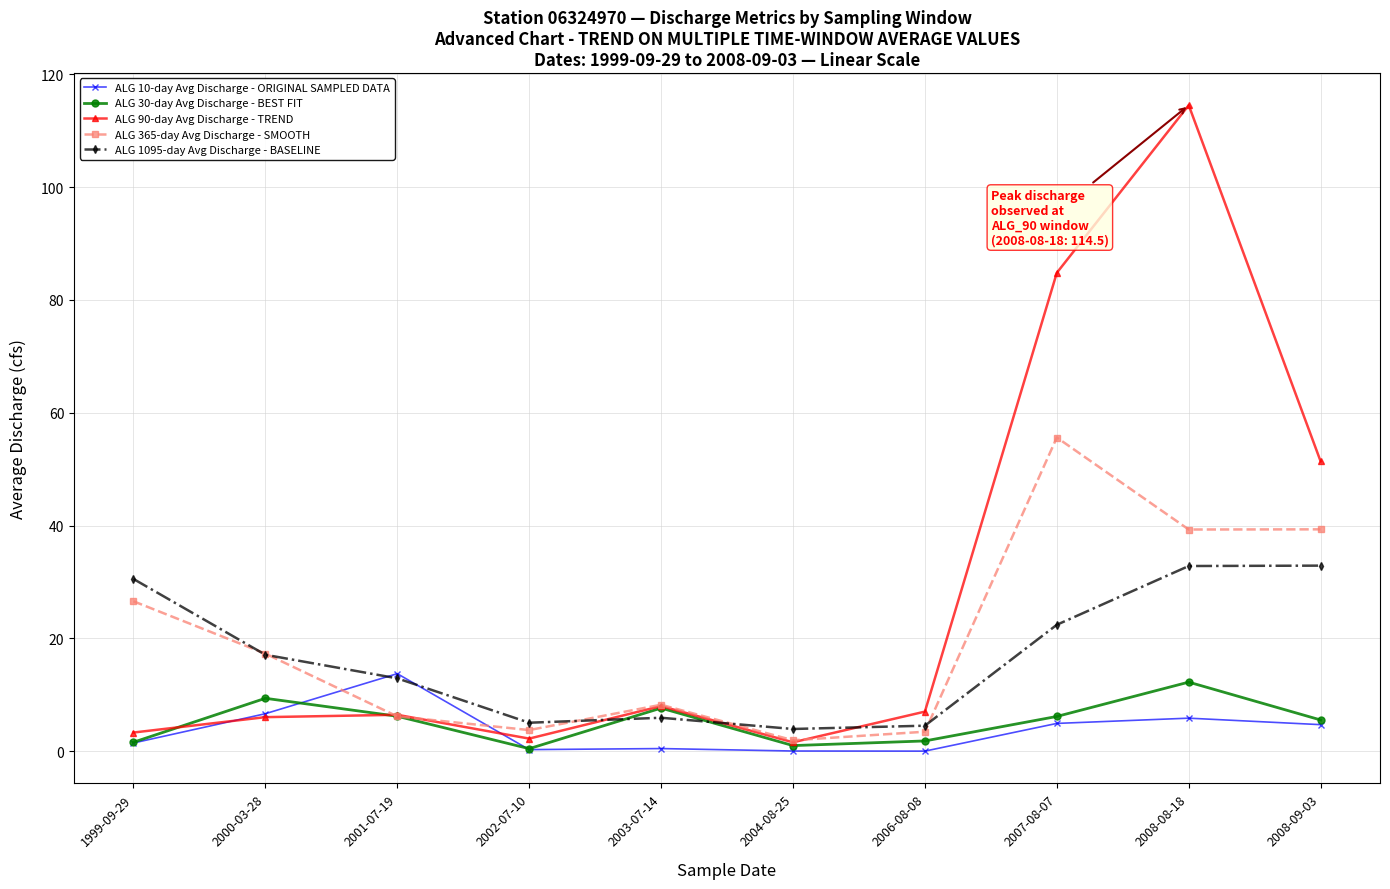

What is the label of the 1st point from the right?

2008-09-03